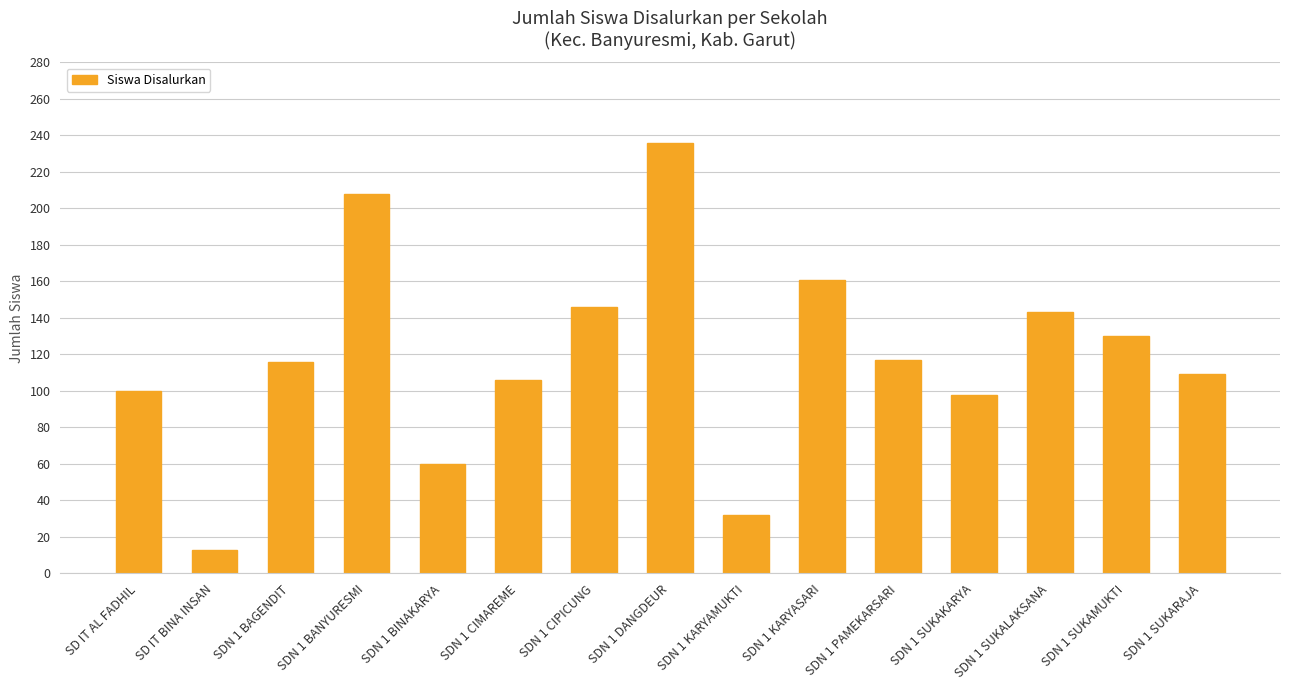

What is the label of the 14th bar from the right?

SD IT BINA INSAN